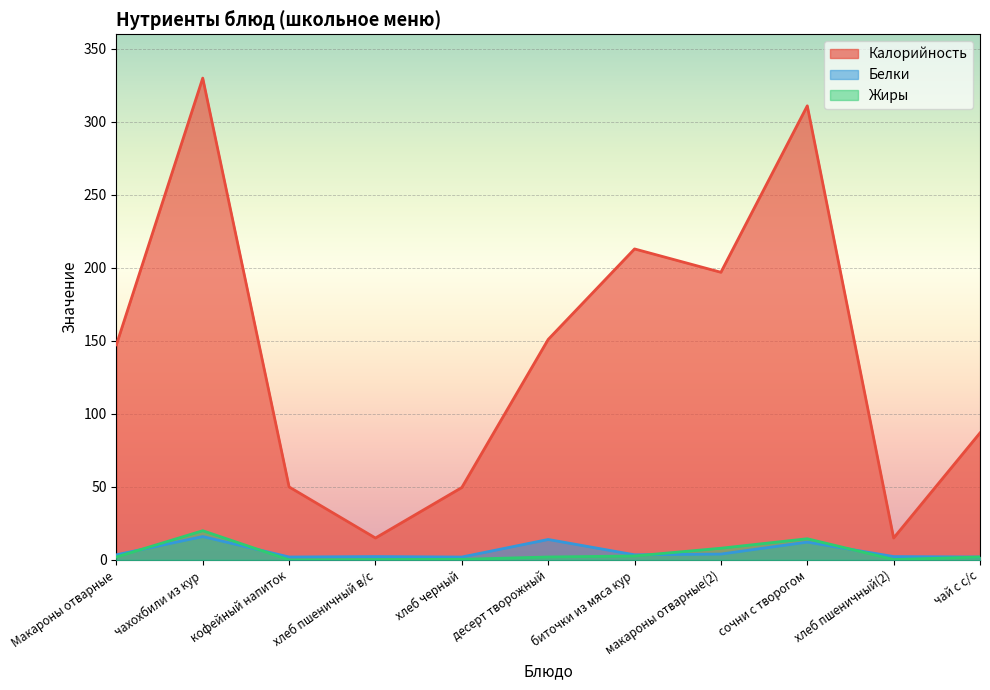

How many distinct data groups are displayed?

3